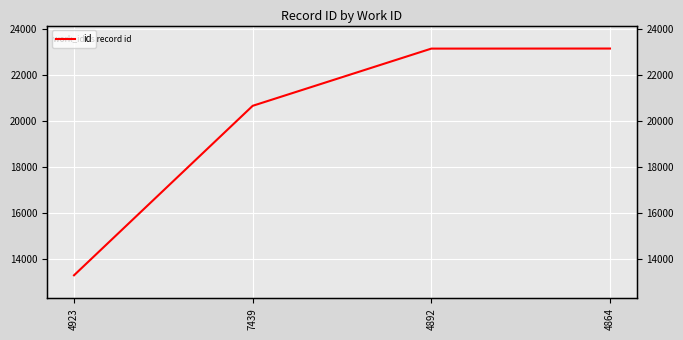

What is the sum of all values?

80191